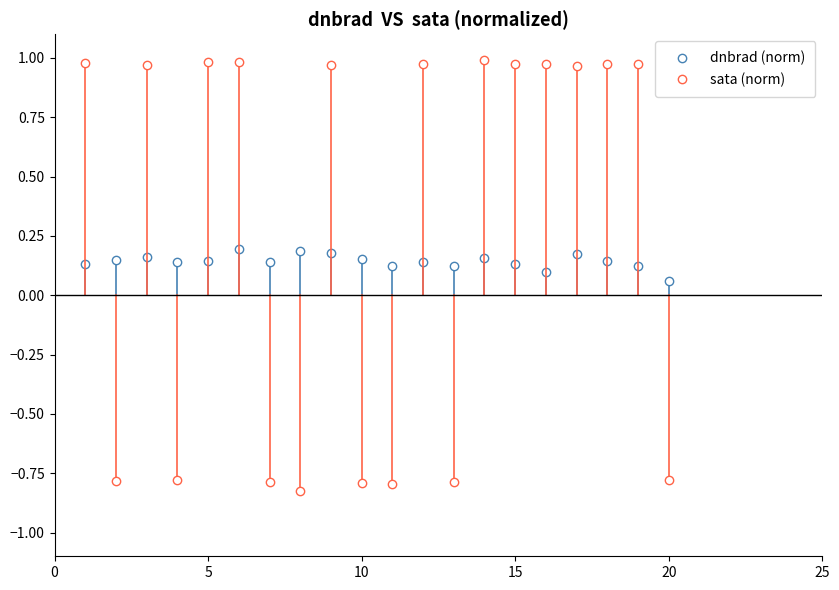

How many times do dnbrad (norm) and sata (norm) cross each other?

11